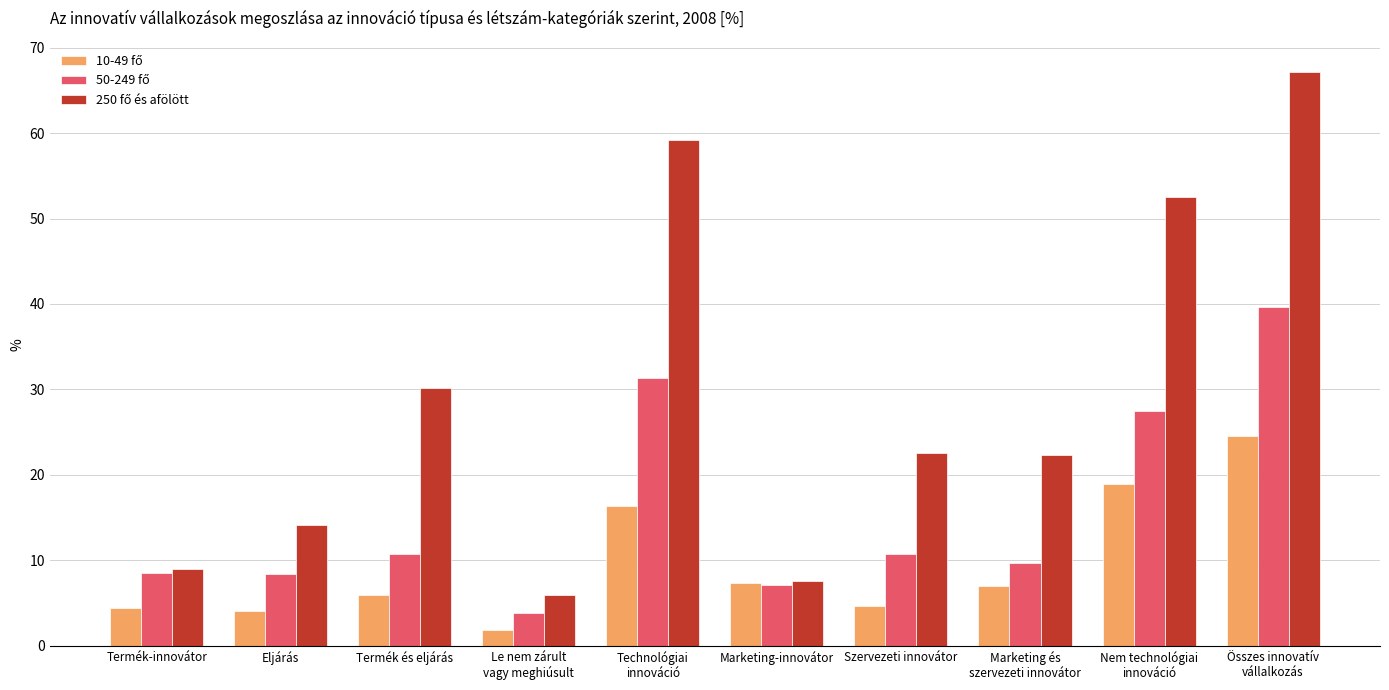

What is the total value across all series at Nem technológiai
innováció?

98.9